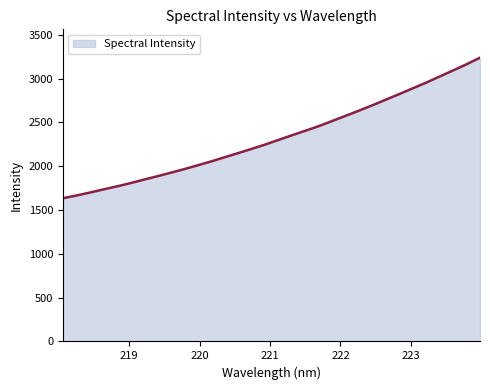

What is the greatest value displayed?

3237.6